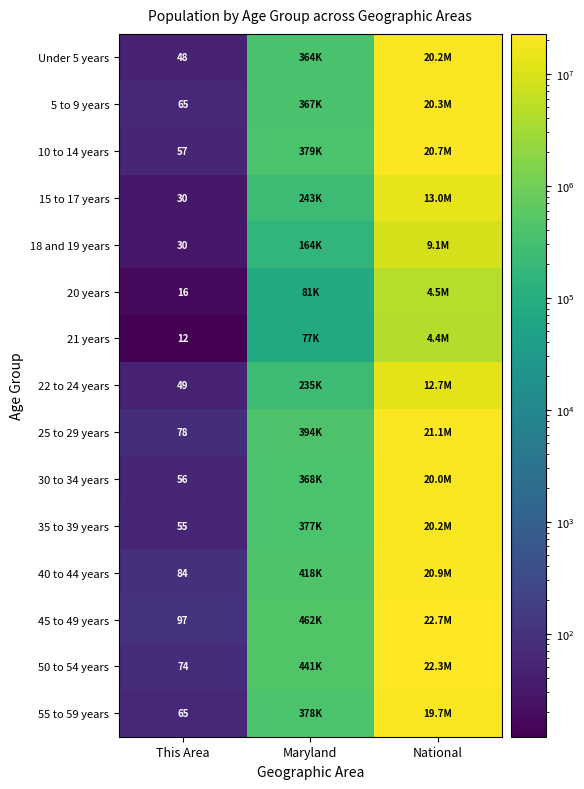

Is it true that 20 years equals 3 at This Area?

False